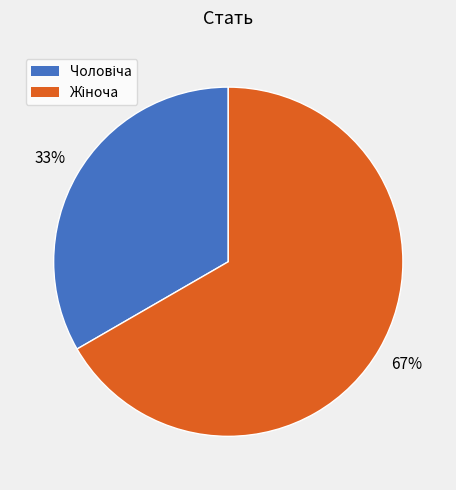

Is there any slice that represents more than half of the pie?

Yes